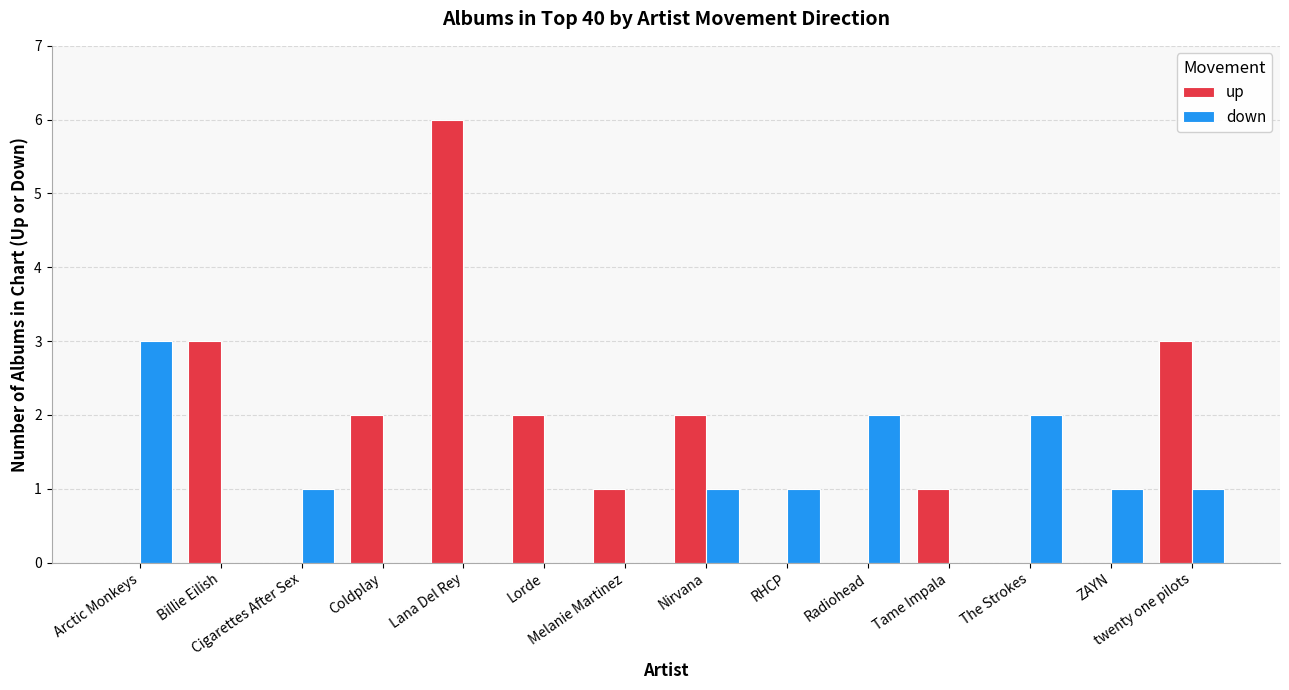

At which label does down first exceed 1?

Arctic Monkeys